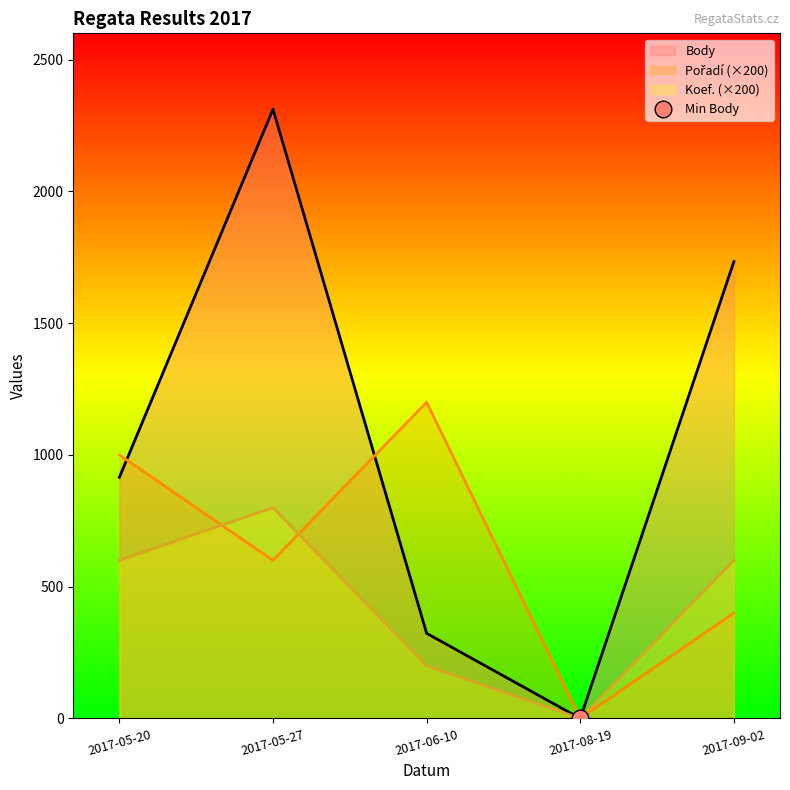

What is the label of the 3rd point from the left?

2017-06-10